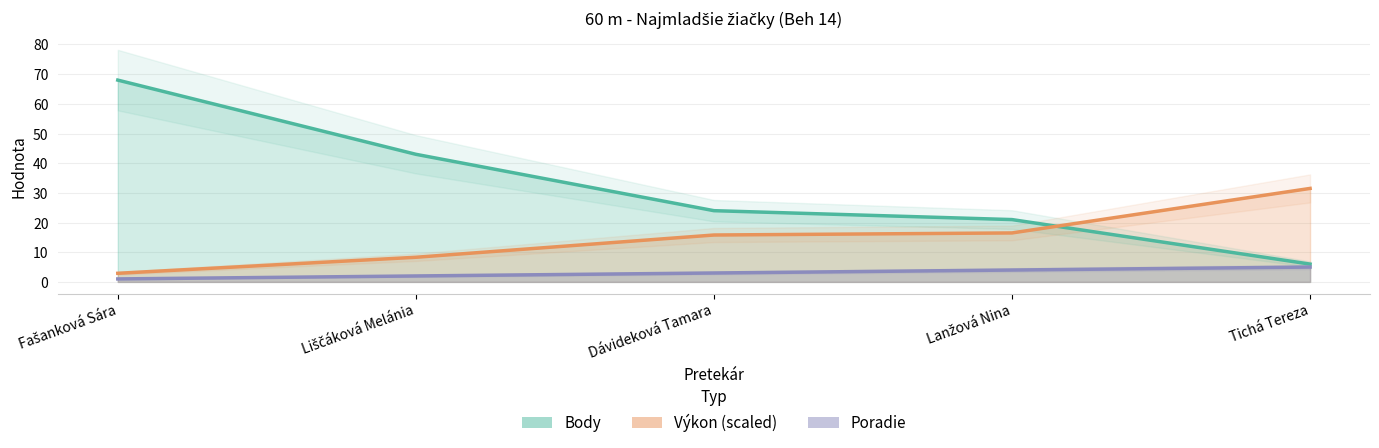

Rank the categories by Poradie value from highest to lowest.

Tichá Tereza, Lanžová Nina, Dávideková Tamara, Liščáková Melánia, Fašanková Sára